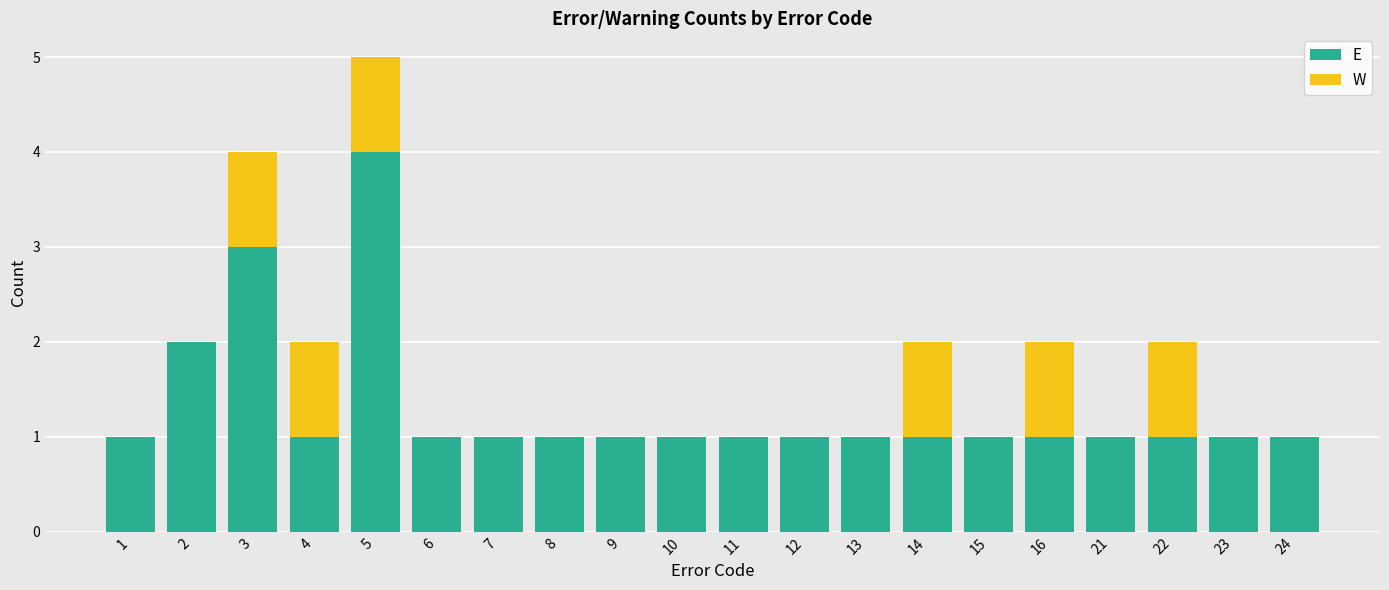

Is it true that E equals 2 at 11?

False